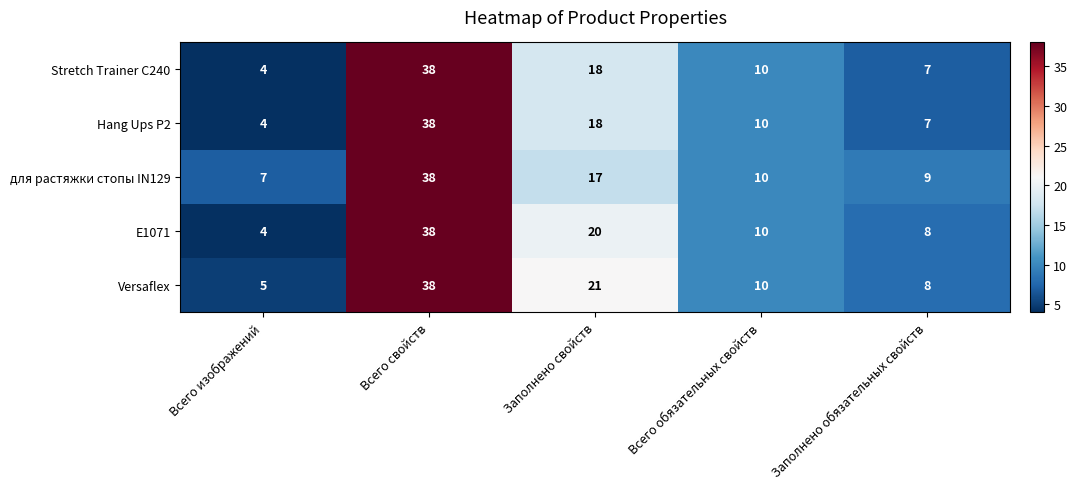

What is the approximate value of Versaflex at Заполнено обязательных свойств, to the nearest 5?

10